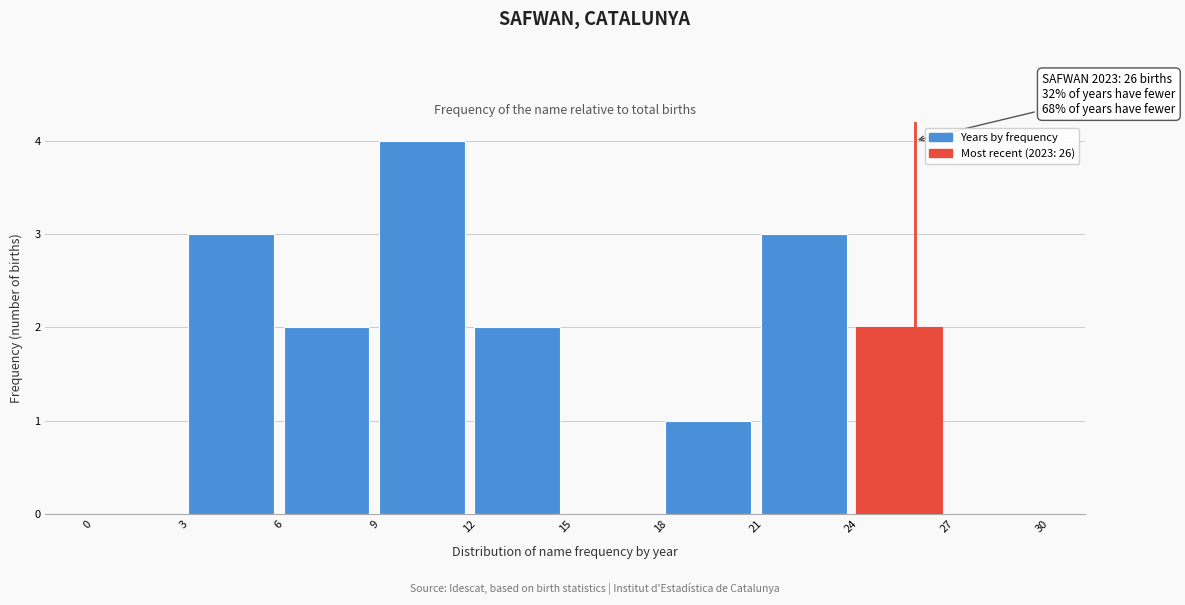

Which range on the x-axis has the tallest bar?

9 to 12